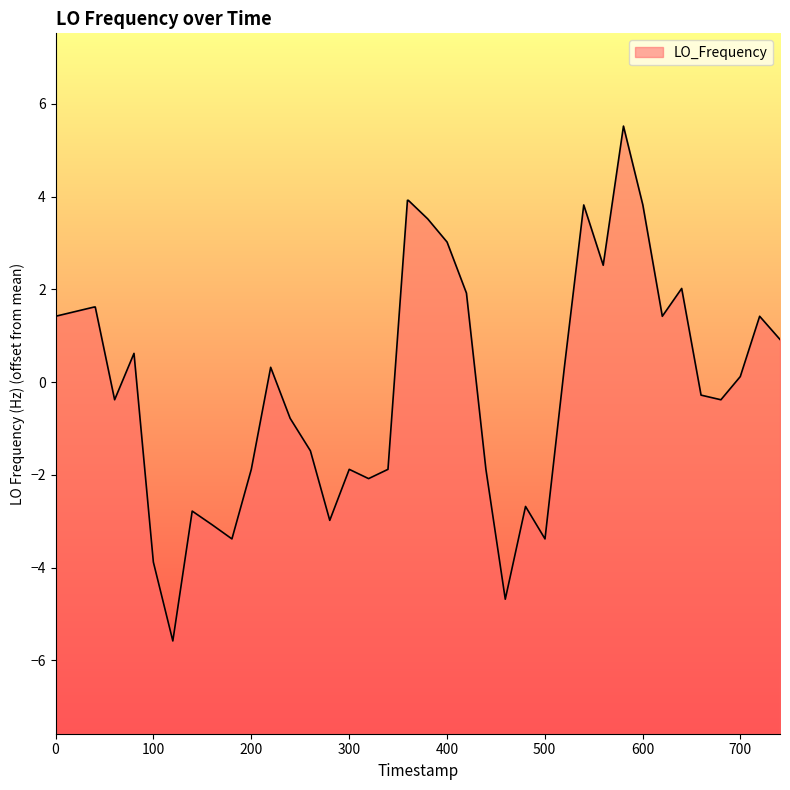

What is the value of the 11th point from the left?

-3.4